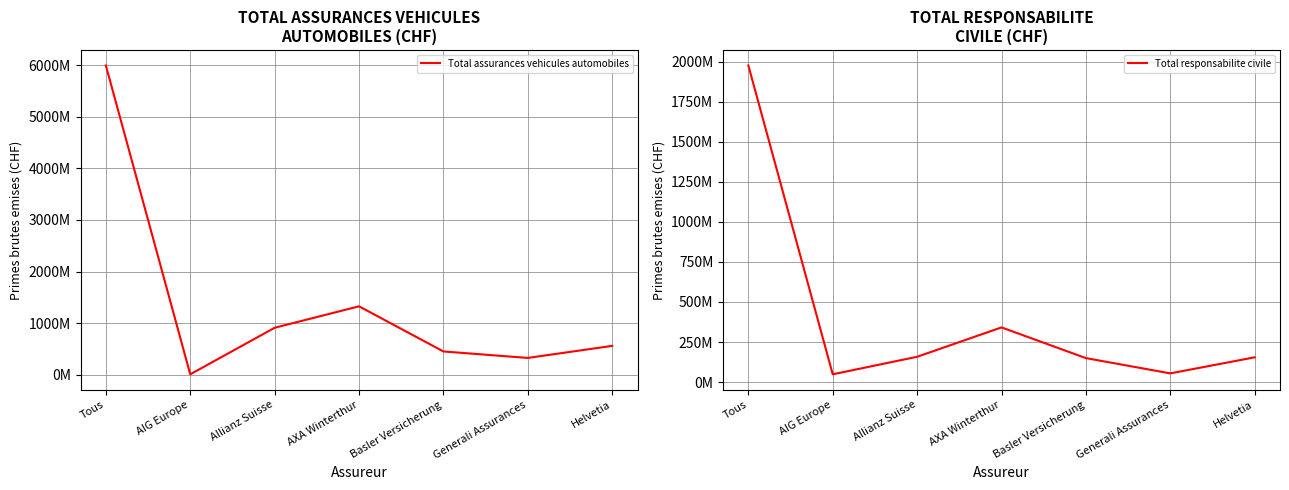

How many lines are shown in the chart?

2